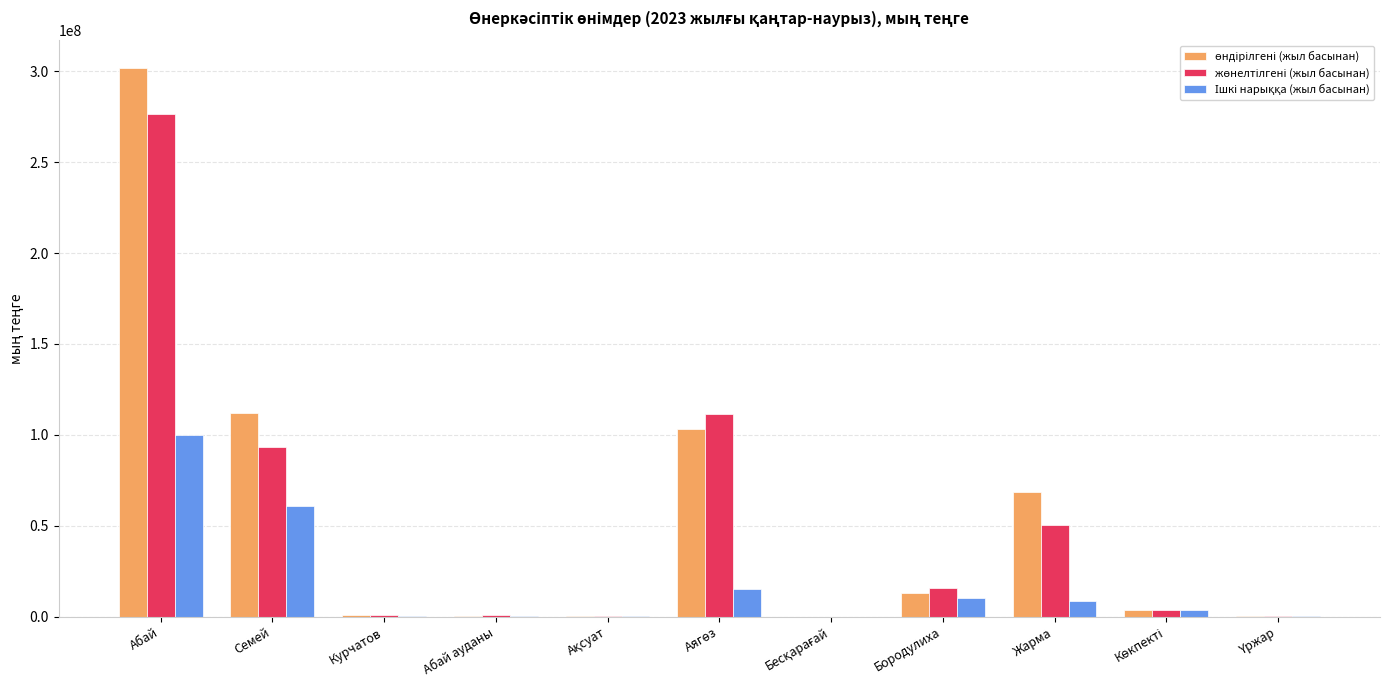

What is the total value across all series at Семей?

265752751